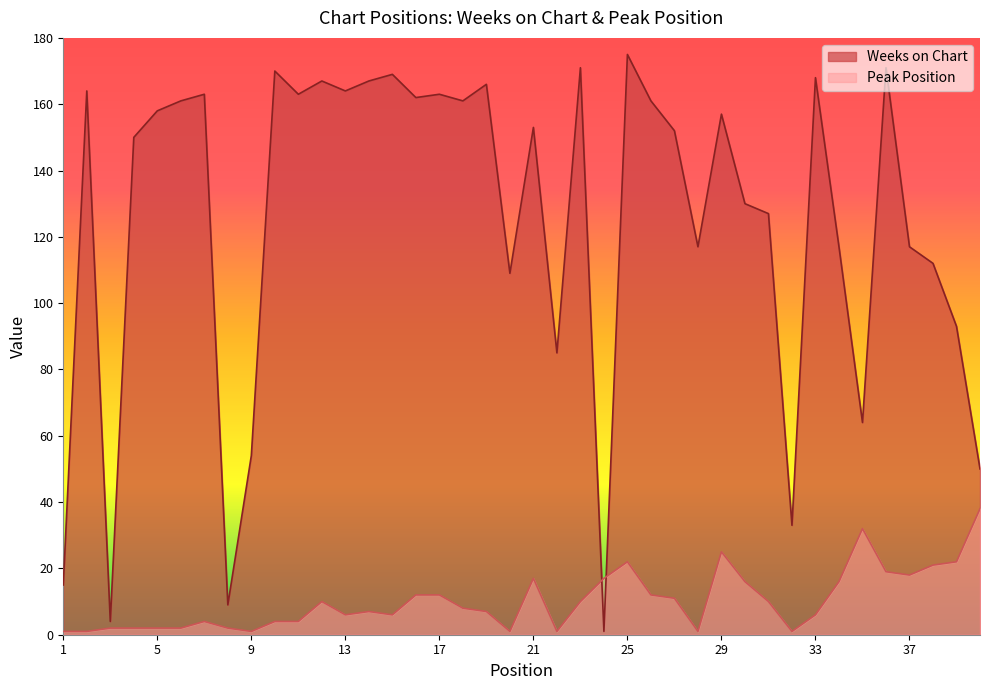

What are all the series names shown in the legend?

Weeks on Chart, Peak Position